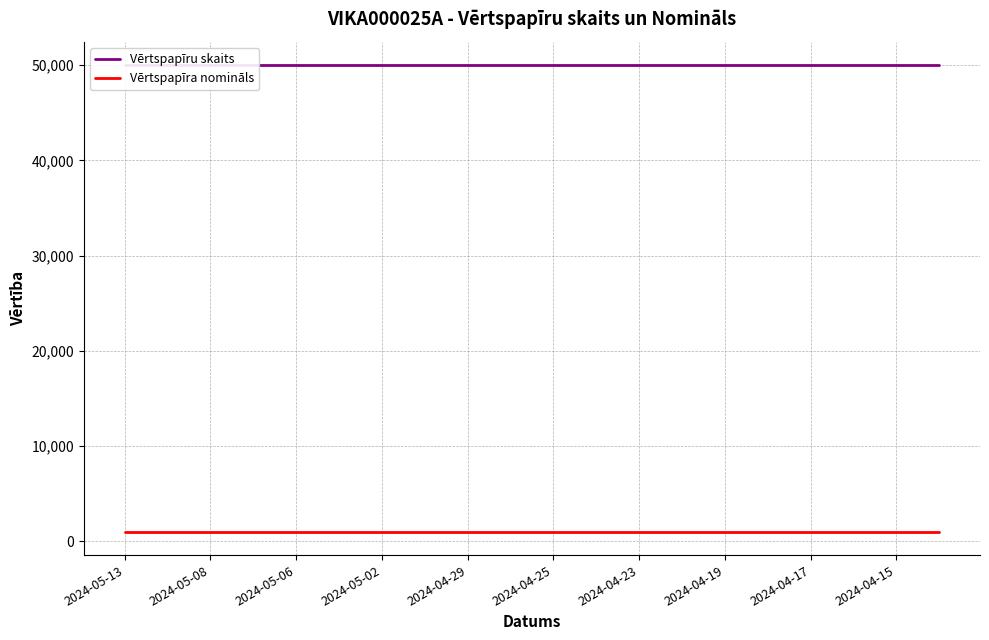

What is the total value across all series at 2024-04-23?

51000